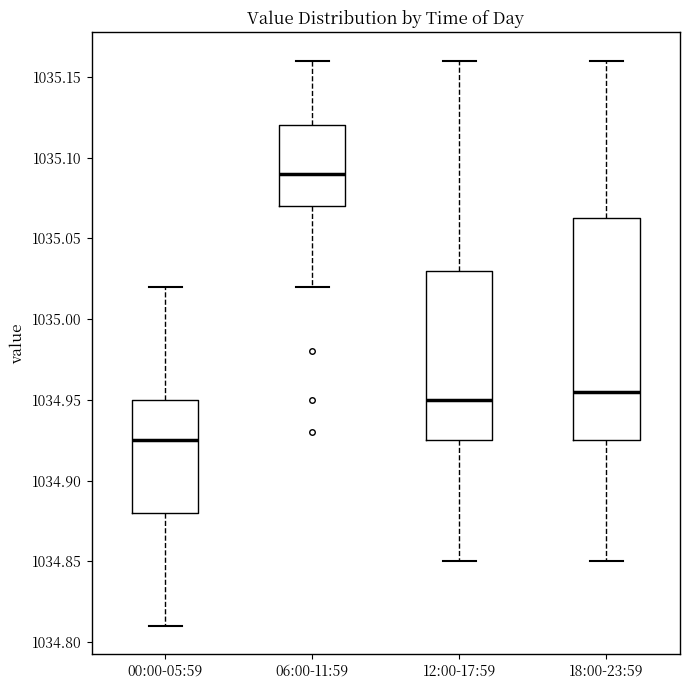

Where does the lower whisker of the box for 00:00-05:59 end on the y-axis? The values are not printed on the chart, so give them approximately, as read against the axis.

1034.810